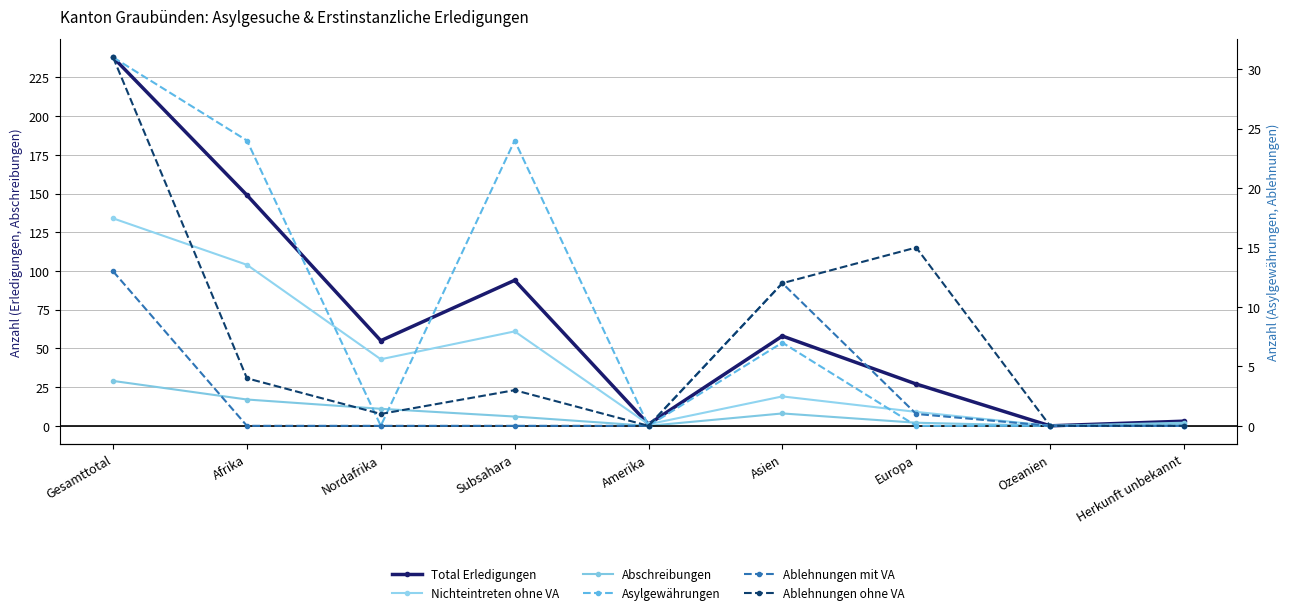

The value of Ablehnungen ohne VA at Herkunft unbekannt is 0. True or false?

True